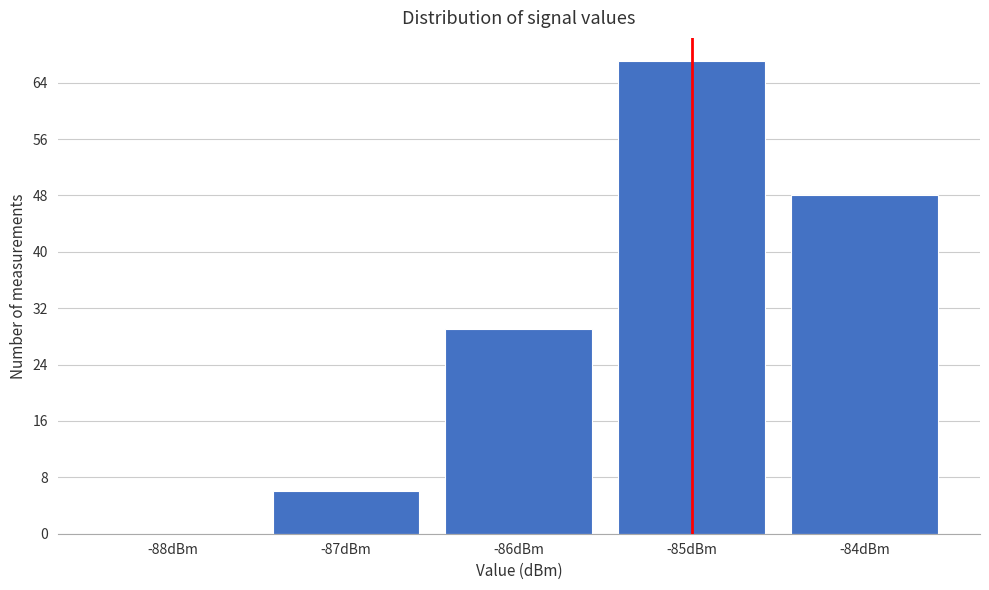

Reading left to right, transcribe all the data shown in this chart.

-88dBm=0	-87dBm=6	-86dBm=29	-85dBm=67	-84dBm=48